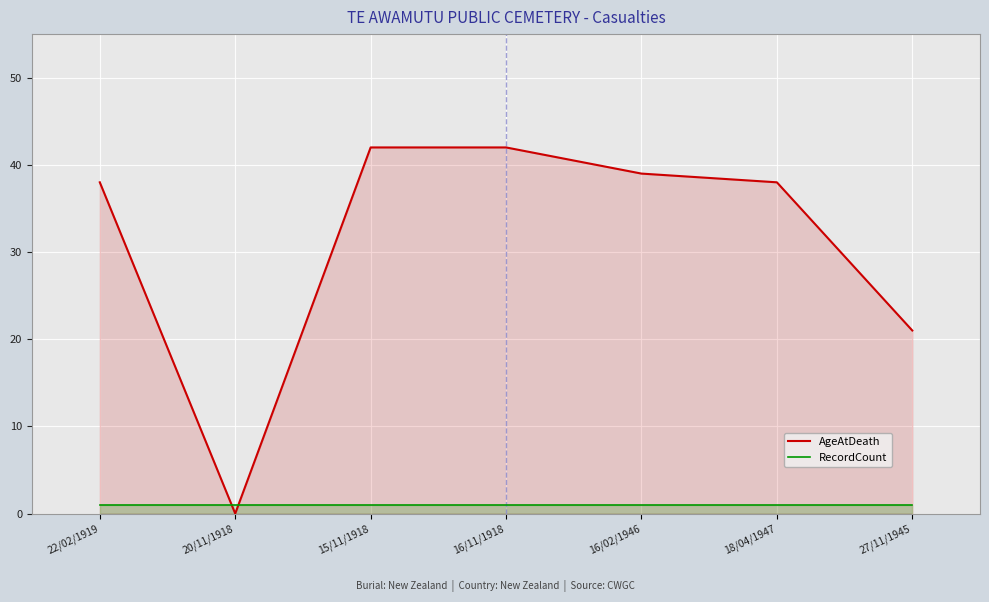

True or false: AgeAtDeath has a value of 39 at 16/02/1946.

True